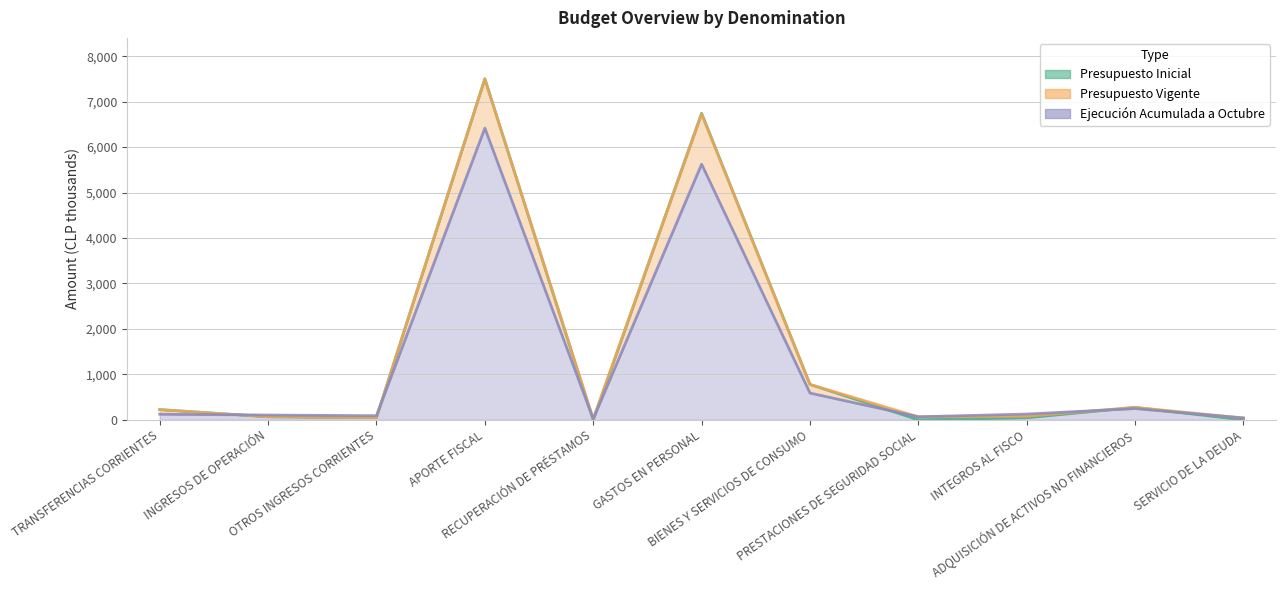

What position from the left is ADQUISICIÓN DE ACTIVOS NO FINANCIEROS?

10